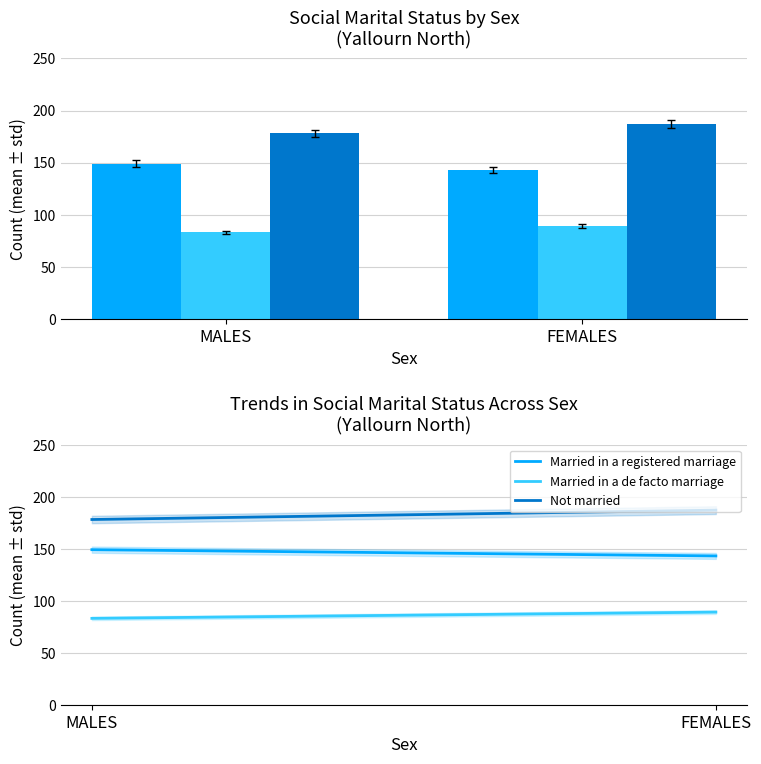

What is the minimum value shown in the chart?

83